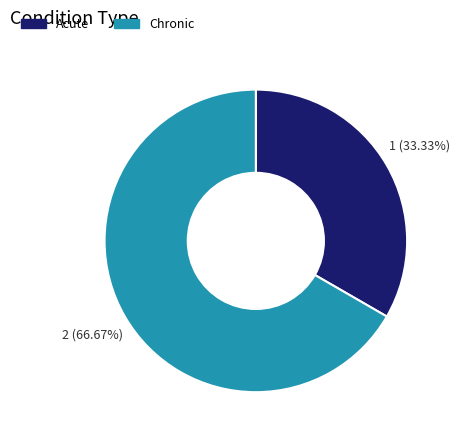

Which has a higher value, Acute or Chronic?

Chronic